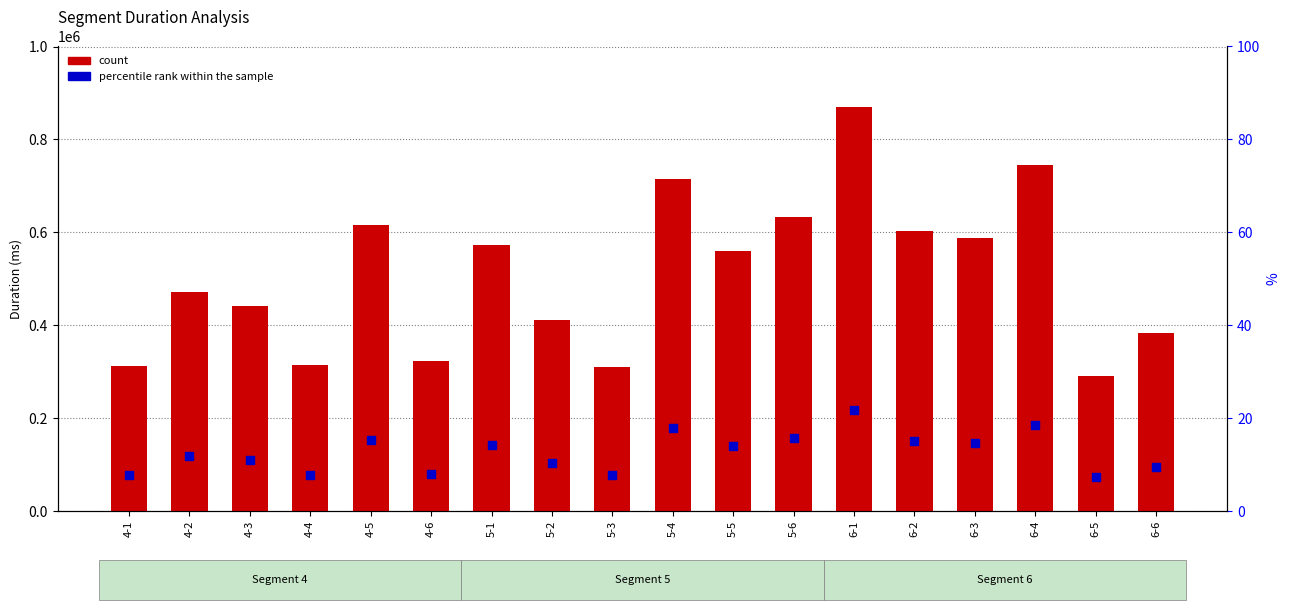

Which series contains the highest Y value?

Duration (ms)